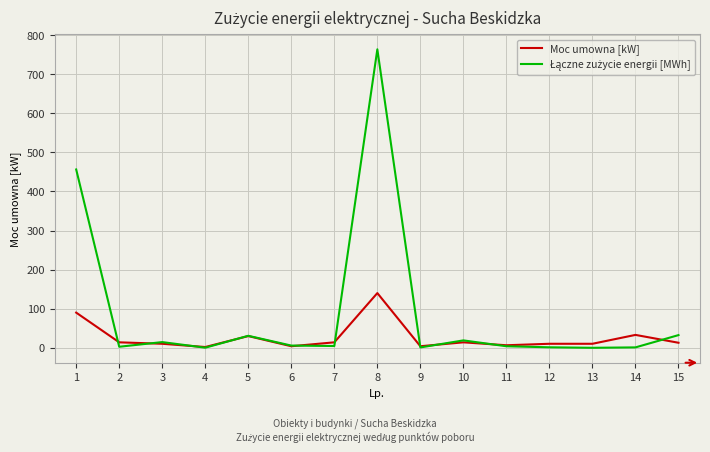

What is the maximum value shown in the chart?

763.7